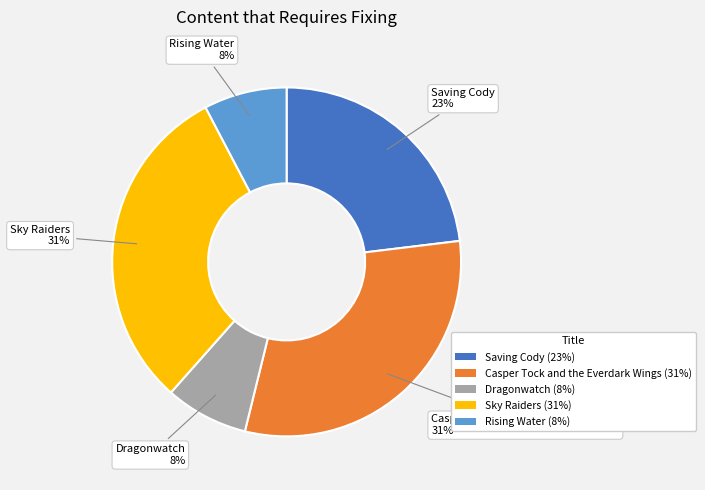

To the nearest percent, what is the average slice percentage?

20%